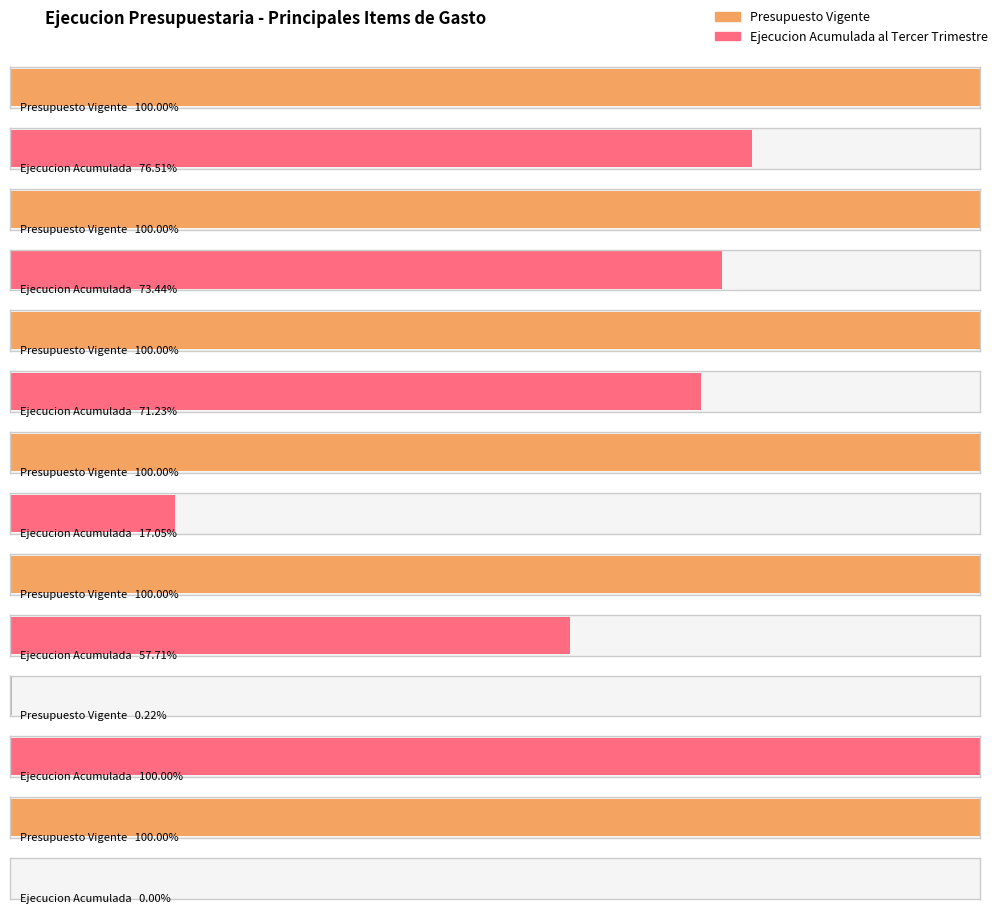

Which series has the largest total across all categories?

Presupuesto Vigente